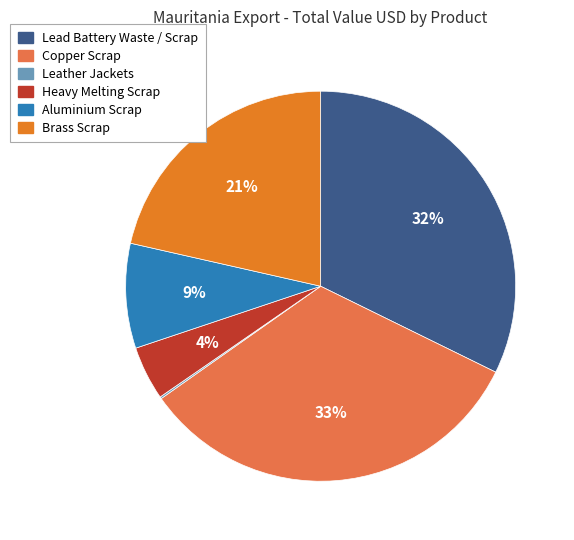

To the nearest percent, what is the difference between the Aluminium Scrap and Copper Scrap slice percentages?

24%